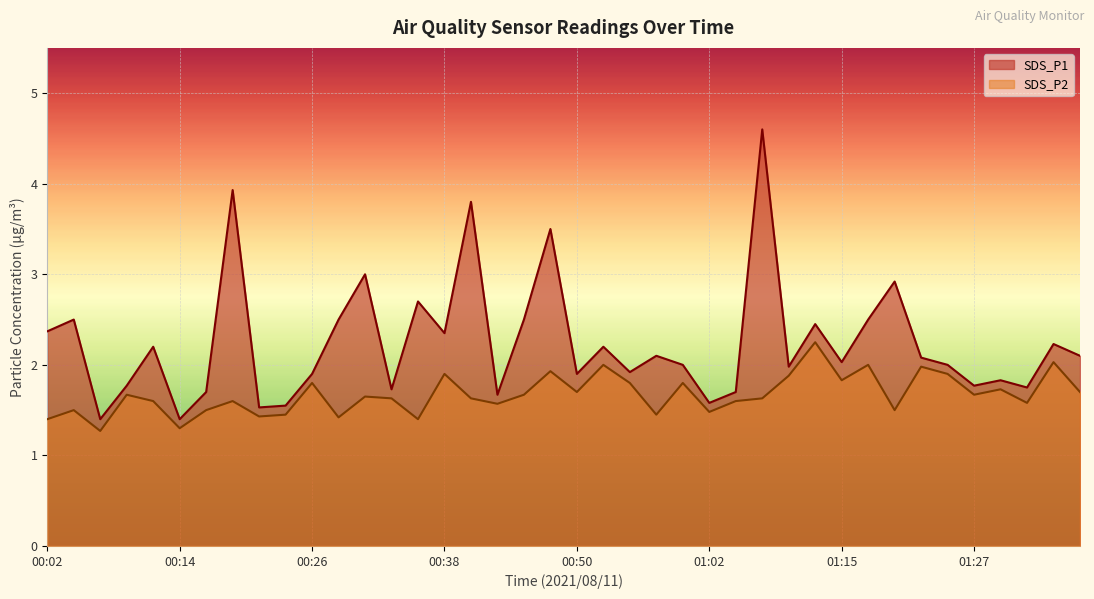

How many interior local peaks does the SDS_P1 series have?

14